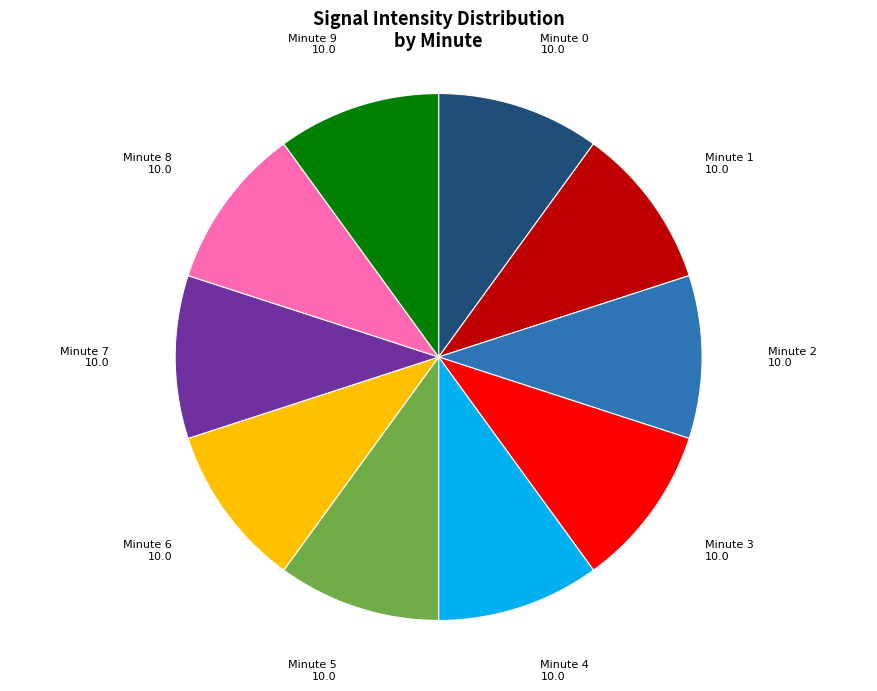

Does Minute 0 represent more than half of the total?

No